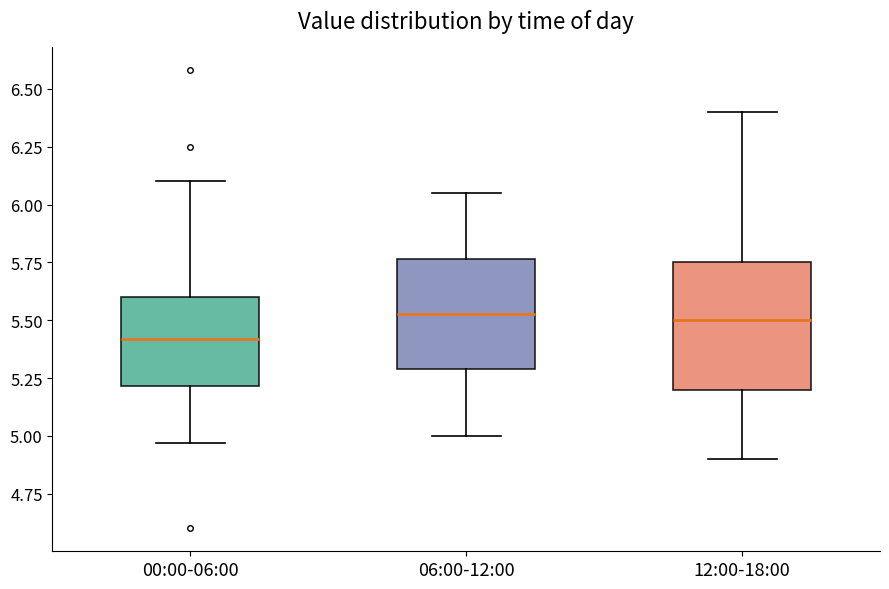

Which box's median line is the lowest?

00:00-06:00